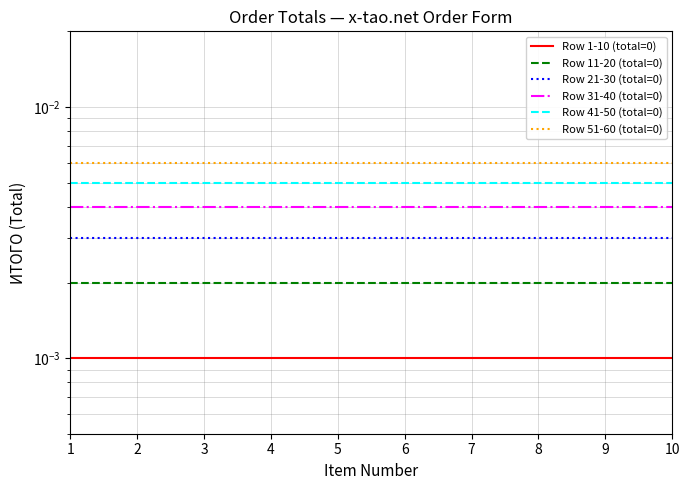

The Row 41-50 (total=0) series shows 0.0 at 8. True or false?

True